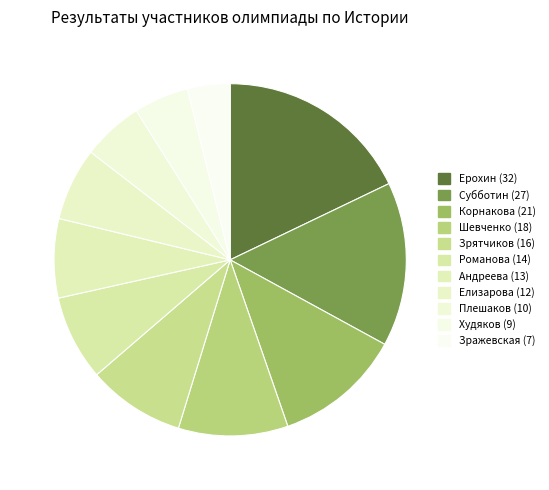

What is the largest slice in the pie chart?

Ерохин (32)